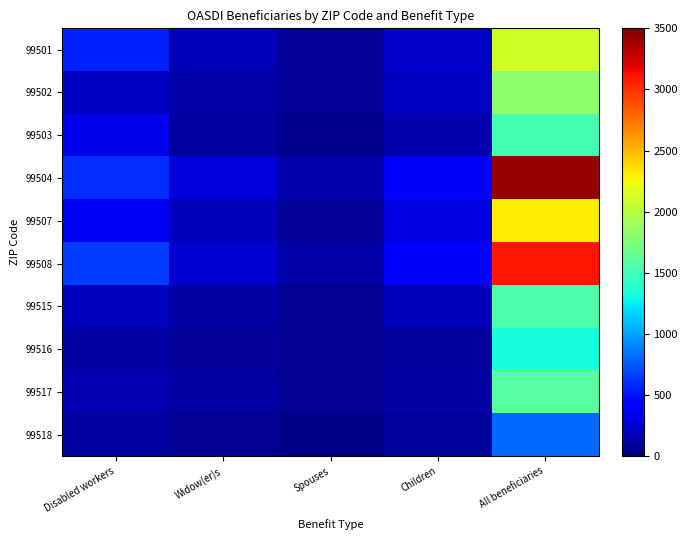

Which series has the widest spread of values?

99504